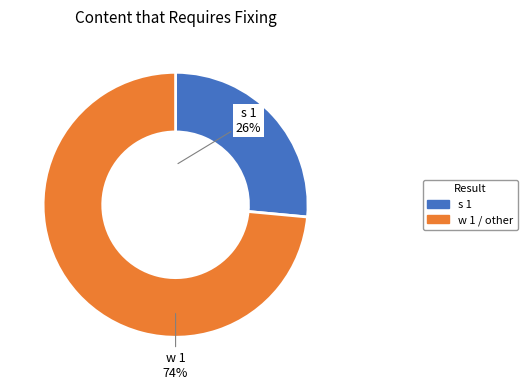

To the nearest percent, what is the combined percentage of s 1 and w 1?

100%